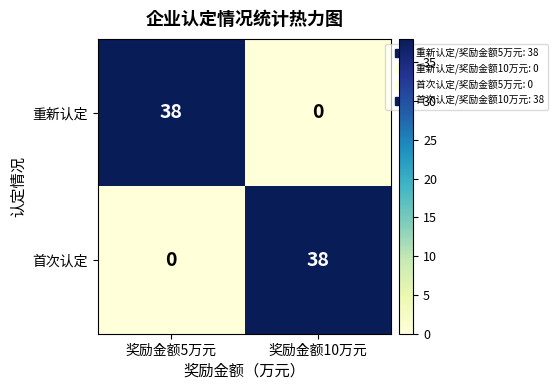

Reading right to left, what are all the values shown in this chart?

重新认定: 奖励金额10万元=0	奖励金额5万元=38
首次认定: 奖励金额10万元=38	奖励金额5万元=0